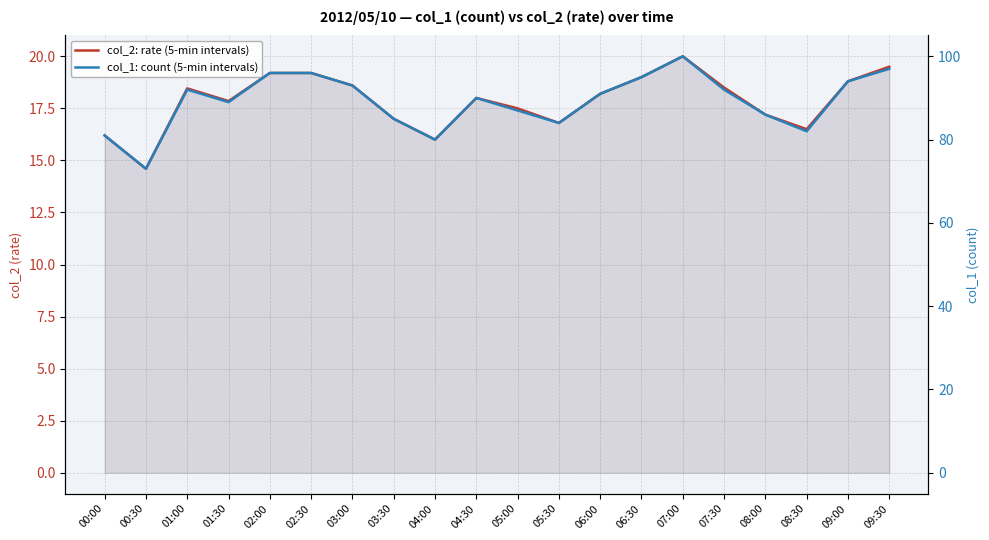

Does the chart have visible grid lines?

Yes